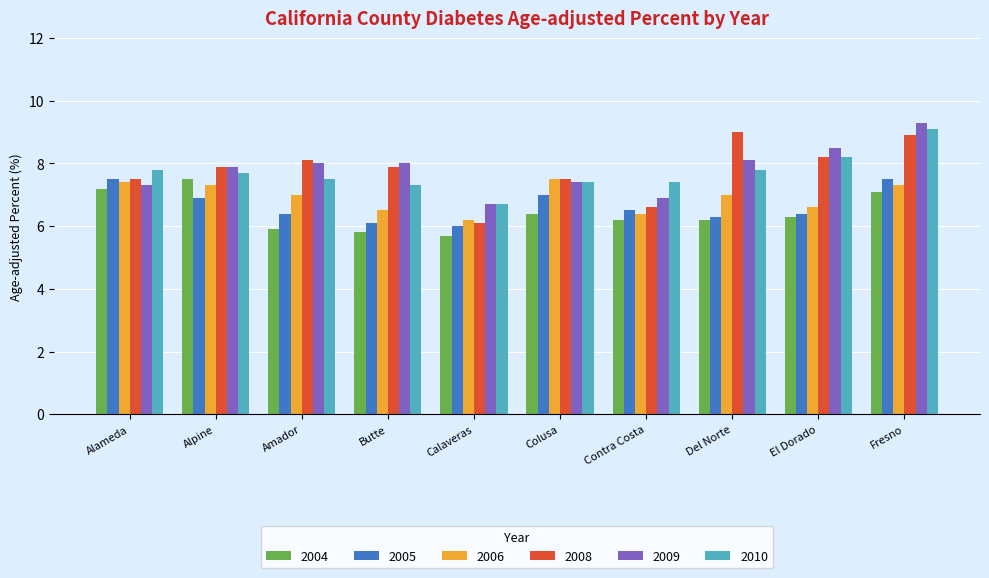

Reading left to right, transcribe all the data shown in this chart.

2004: Alameda=7.2	Alpine=7.5	Amador=5.9	Butte=5.8	Calaveras=5.7	Colusa=6.4	Contra Costa=6.2	Del Norte=6.2	El Dorado=6.3	Fresno=7.1
2005: Alameda=7.5	Alpine=6.9	Amador=6.4	Butte=6.1	Calaveras=6.0	Colusa=7.0	Contra Costa=6.5	Del Norte=6.3	El Dorado=6.4	Fresno=7.5
2006: Alameda=7.4	Alpine=7.3	Amador=7.0	Butte=6.5	Calaveras=6.2	Colusa=7.5	Contra Costa=6.4	Del Norte=7.0	El Dorado=6.6	Fresno=7.3
2008: Alameda=7.5	Alpine=7.9	Amador=8.1	Butte=7.9	Calaveras=6.1	Colusa=7.5	Contra Costa=6.6	Del Norte=9.0	El Dorado=8.2	Fresno=8.9
2009: Alameda=7.3	Alpine=7.9	Amador=8.0	Butte=8.0	Calaveras=6.7	Colusa=7.4	Contra Costa=6.9	Del Norte=8.1	El Dorado=8.5	Fresno=9.3
2010: Alameda=7.8	Alpine=7.7	Amador=7.5	Butte=7.3	Calaveras=6.7	Colusa=7.4	Contra Costa=7.4	Del Norte=7.8	El Dorado=8.2	Fresno=9.1